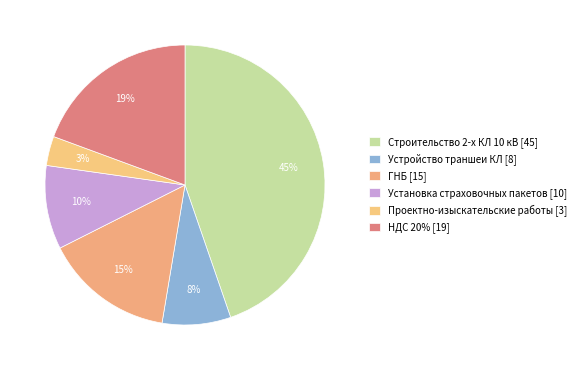

How many segments does this pie chart have?

6